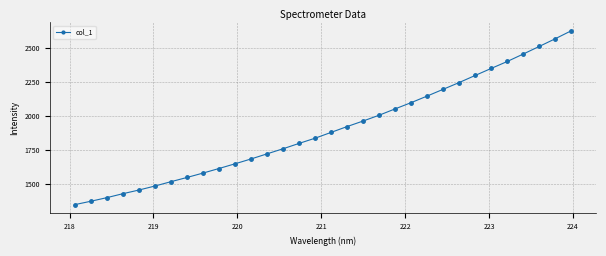

What is the sum of all values?

60880.0